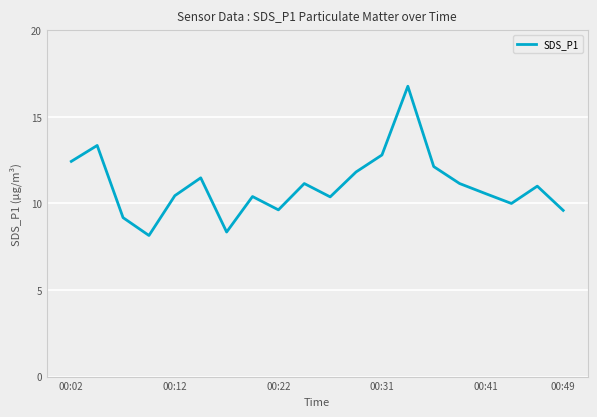

What is the minimum value shown in the chart?

8.2